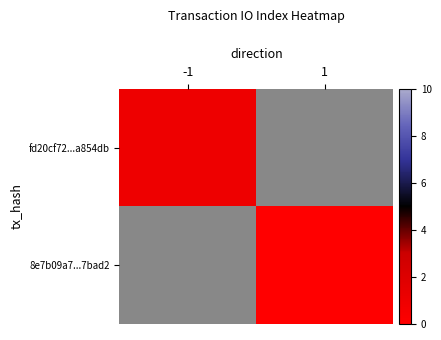

True or false: fd20cf72...a854db has a value of 1.0 at -1.

True